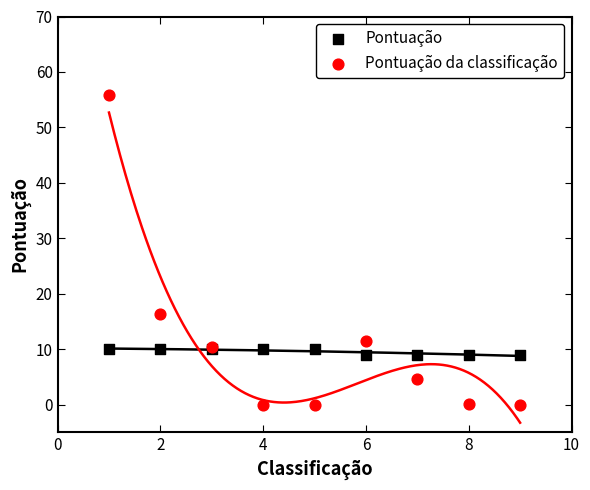

Which series has the widest spread of Y values?

Pontuação da classificação